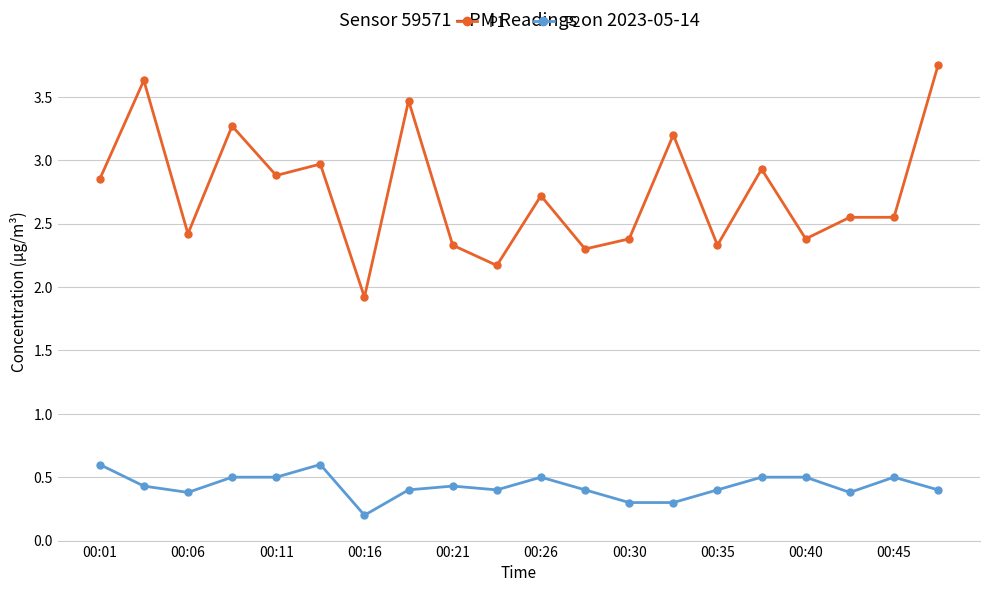

What is the difference between the maximum and minimum values in the P2 series?

0.4